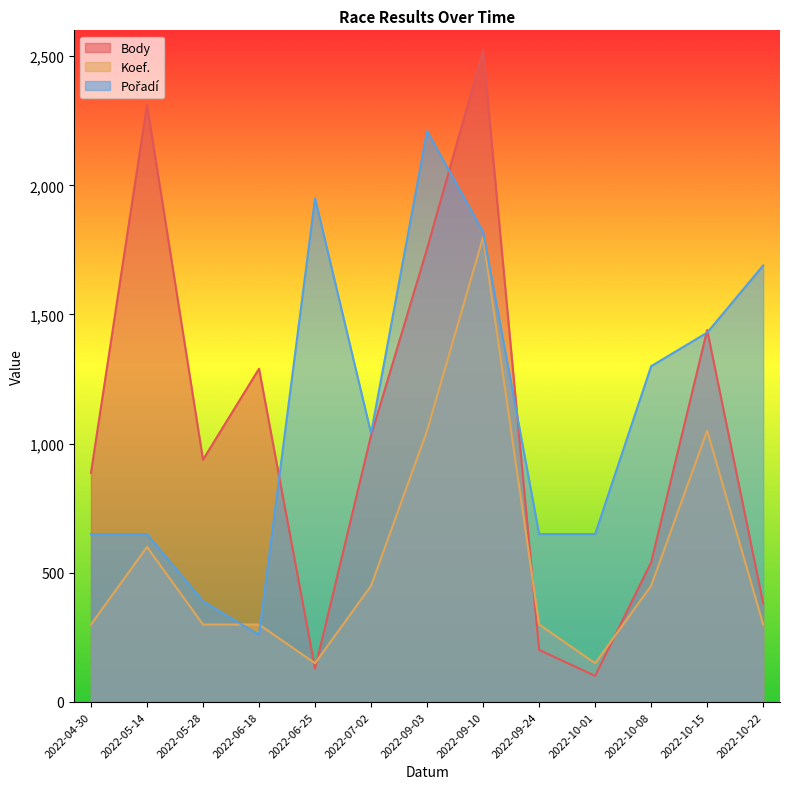

How many lines are shown in the chart?

3